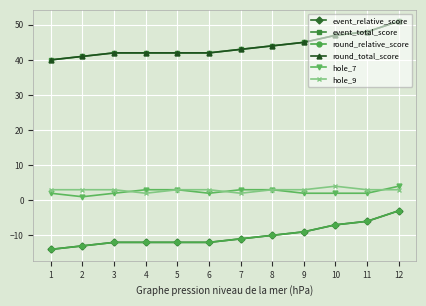

Between 6 and 2, which is larger?

6